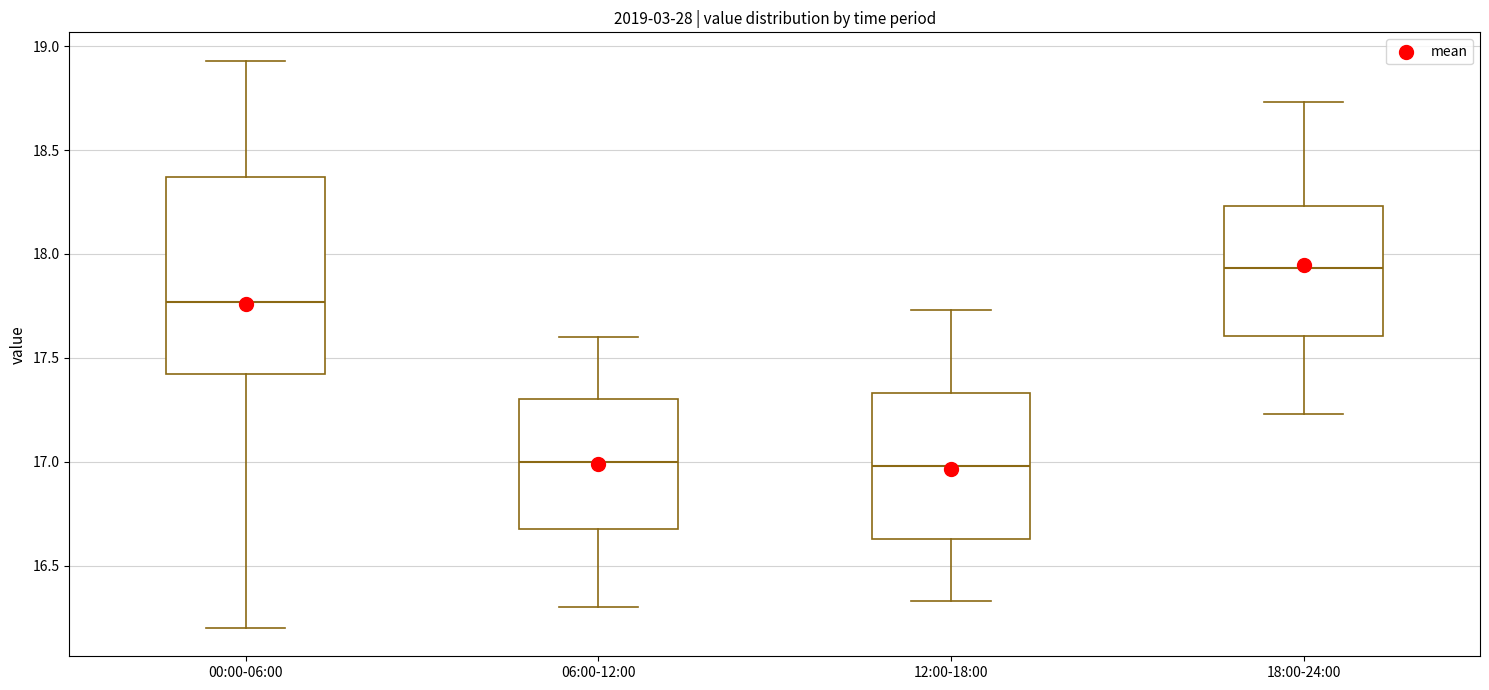

Where does the lower whisker of the box for 12:00-18:00 end on the y-axis? The values are not printed on the chart, so give them approximately, as read against the axis.

16.35